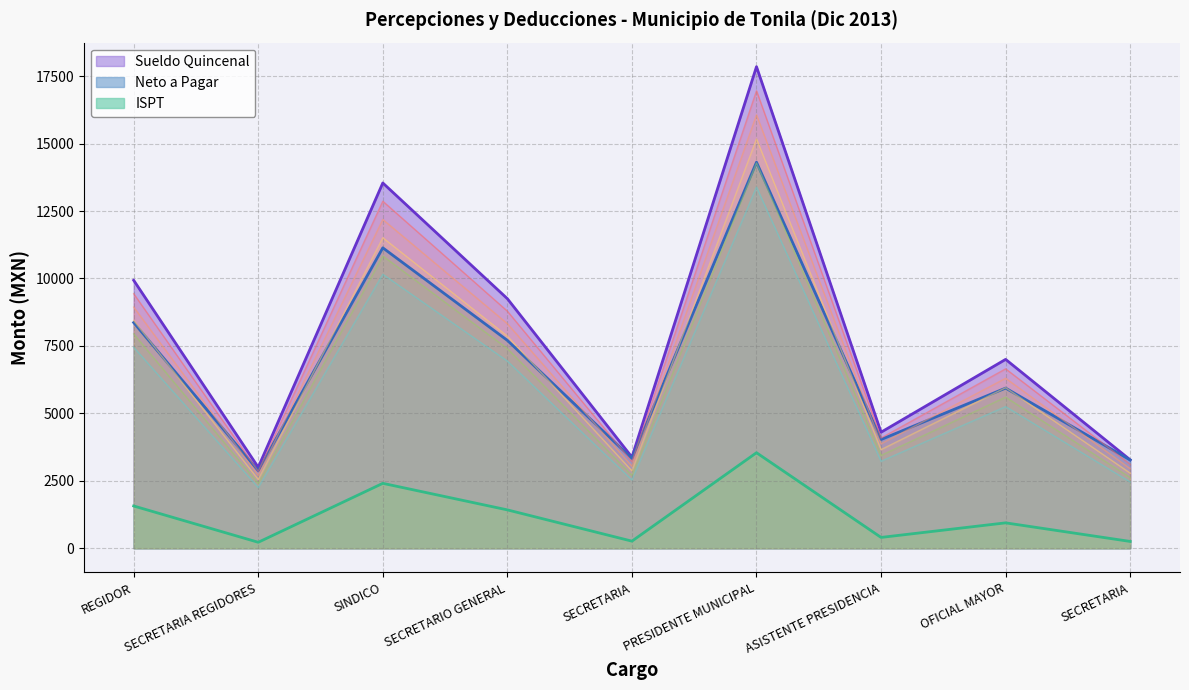

Between SINDICO and SECRETARIA REGIDORES, which is larger?

SINDICO